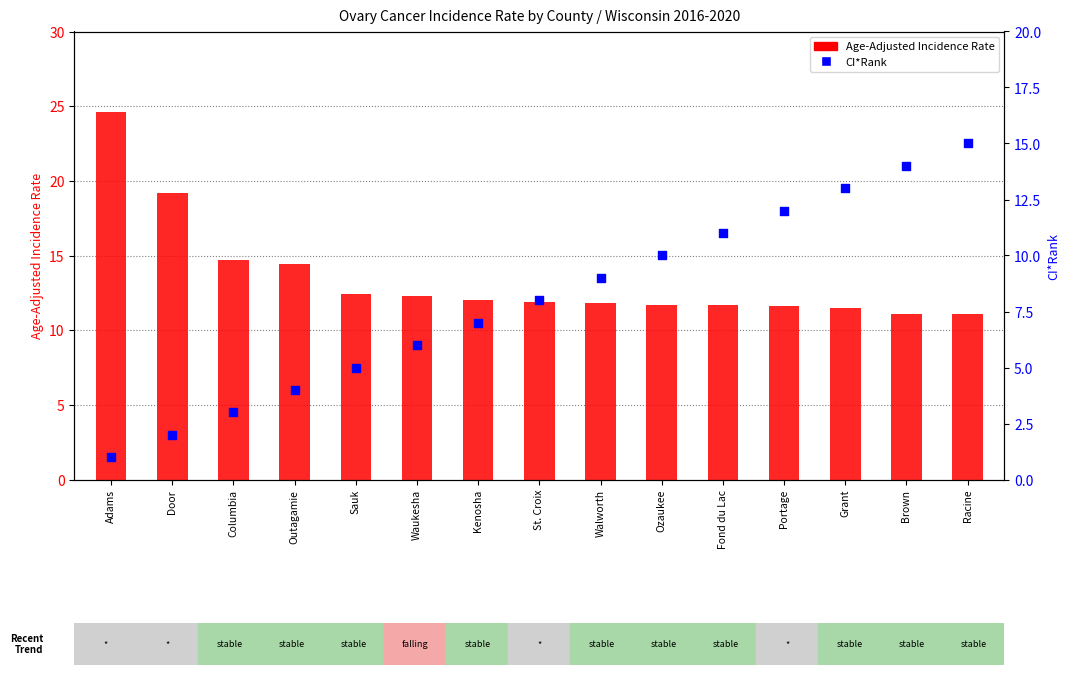

Which series reaches the maximum Y coordinate?

Age-Adjusted Incidence Rate